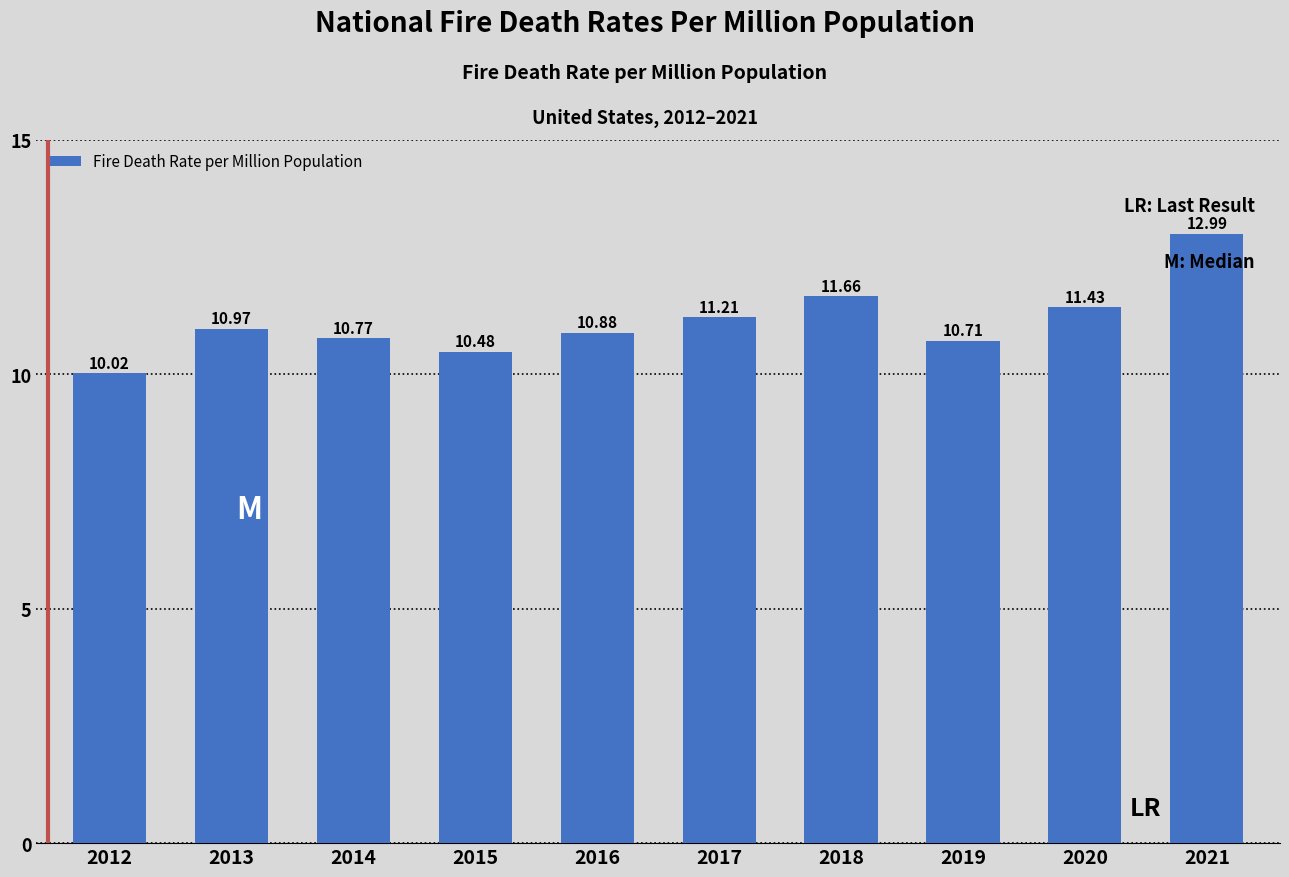

Approximately how many times larger is the value at 2015 compared to 2021?

0.8